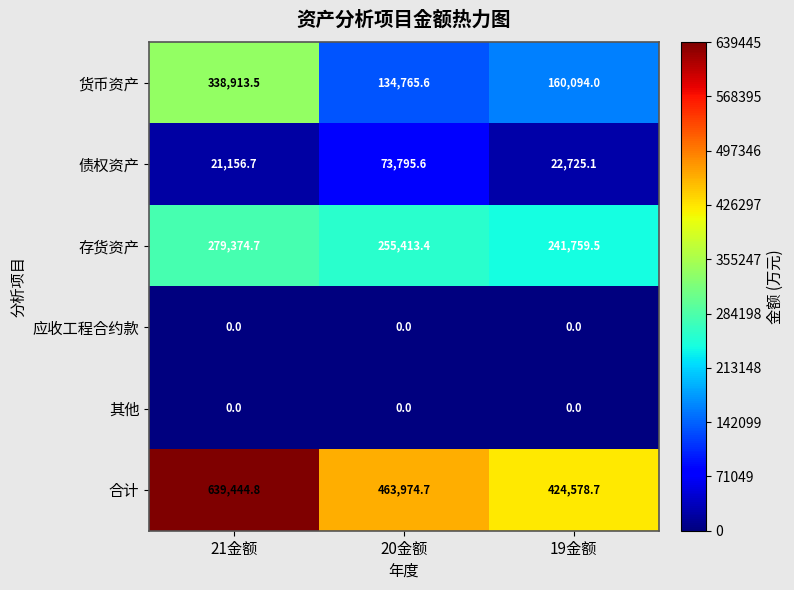

Read the 合计 value at 21金额.

639444.8